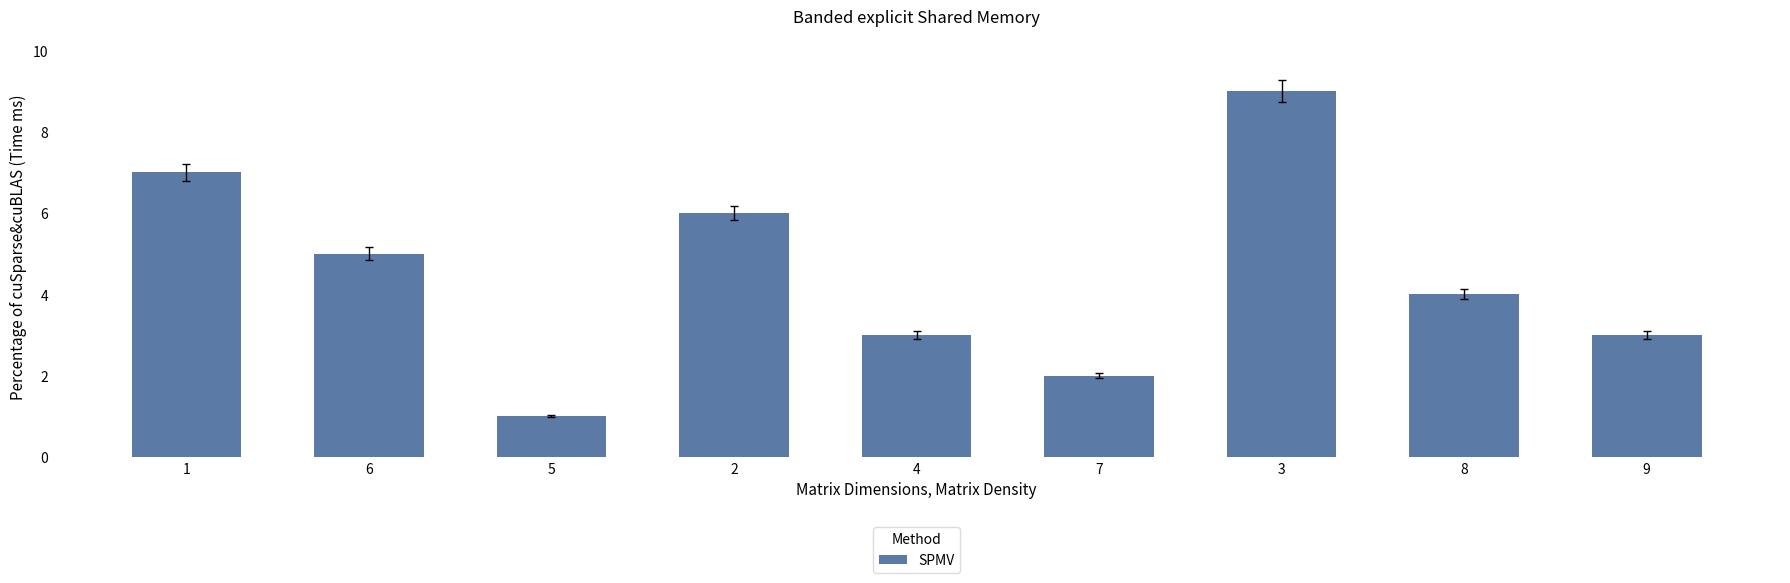

What is the difference between the maximum and minimum values?

8